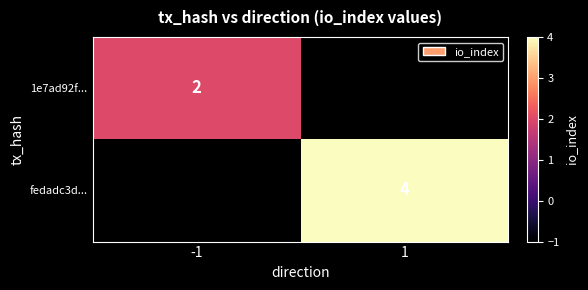

How many categories are shown in the chart?

2